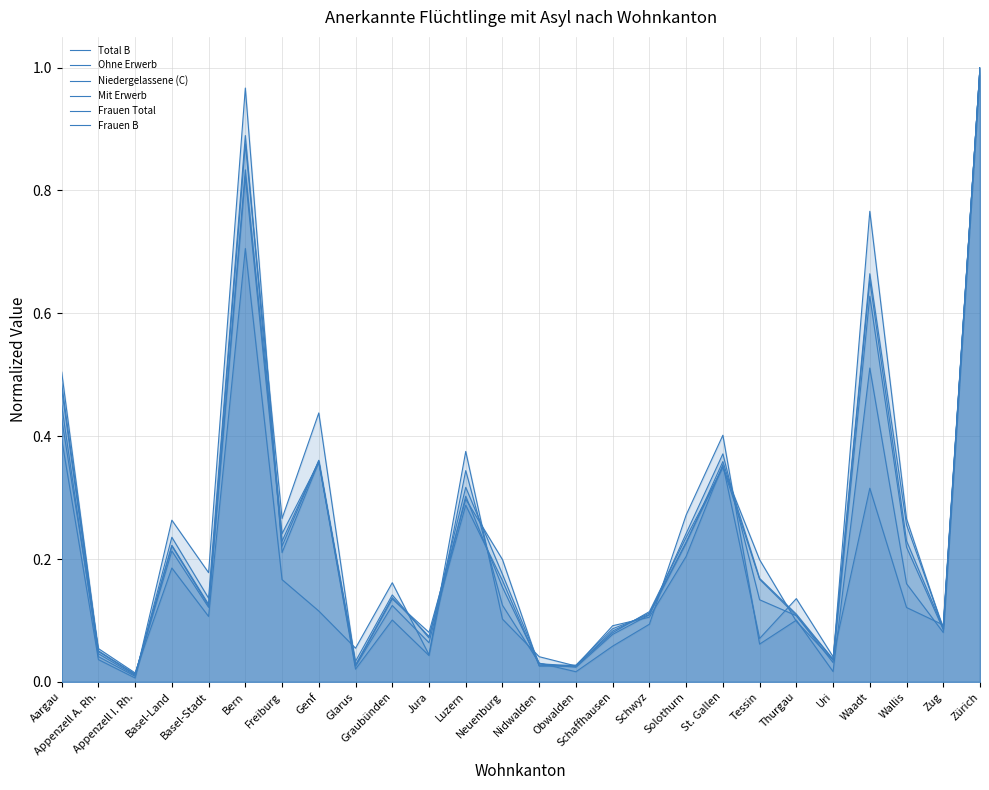

Reading right to left, what are all the values shown in this chart?

Total B: 1.0	0.1	0.2	0.7	0.0	0.1	0.2	0.4	0.2	0.1	0.1	0.0	0.0	0.2	0.3	0.1	0.1	0.0	0.4	0.2	0.8	0.1	0.2	0.0	0.1	0.5
Ohne Erwerb: 1.0	0.1	0.3	0.8	0.0	0.1	0.2	0.3	0.2	0.1	0.1	0.0	0.0	0.2	0.3	0.1	0.1	0.0	0.4	0.3	0.9	0.1	0.2	0.0	0.0	0.5
Niedergelassene (C): 1.0	0.1	0.2	0.5	0.0	0.1	0.1	0.4	0.3	0.1	0.1	0.0	0.0	0.1	0.3	0.0	0.1	0.0	0.4	0.2	1.0	0.2	0.3	0.0	0.0	0.4
Mit Erwerb: 1.0	0.1	0.1	0.3	0.0	0.1	0.1	0.4	0.2	0.1	0.1	0.0	0.0	0.1	0.4	0.0	0.2	0.1	0.1	0.2	0.7	0.1	0.2	0.0	0.1	0.4
Frauen Total: 1.0	0.1	0.2	0.6	0.0	0.1	0.1	0.4	0.2	0.1	0.1	0.0	0.0	0.2	0.3	0.1	0.1	0.0	0.4	0.2	0.9	0.1	0.2	0.0	0.0	0.5
Frauen B: 1.0	0.1	0.3	0.7	0.0	0.1	0.2	0.4	0.2	0.1	0.1	0.0	0.0	0.2	0.3	0.1	0.1	0.0	0.4	0.2	0.8	0.1	0.2	0.0	0.0	0.5